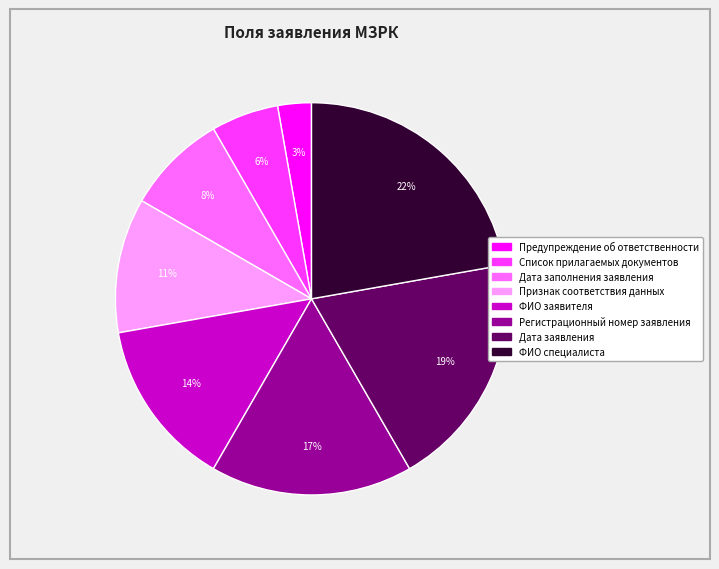

Is there a majority slice in this chart?

No